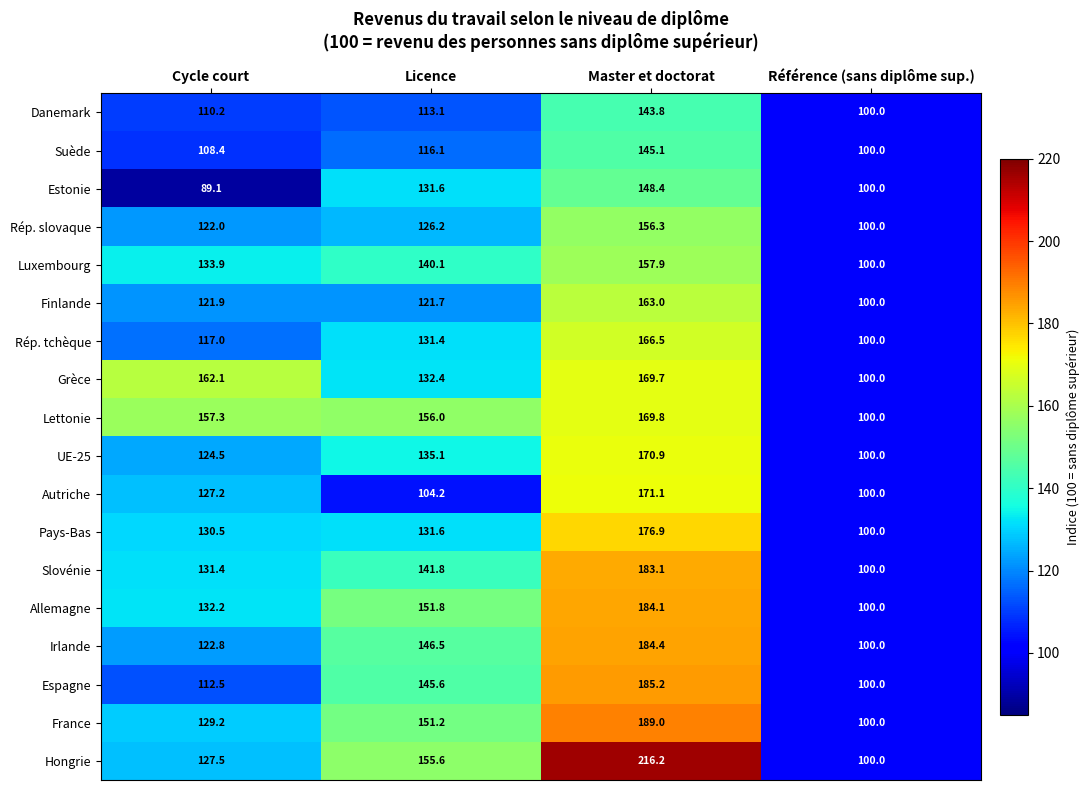

At Master et doctorat, list the series in order from largest to smallest.

Hongrie, France, Espagne, Irlande, Allemagne, Slovénie, Pays-Bas, Autriche, UE-25, Lettonie, Grèce, Rép. tchèque, Finlande, Luxembourg, Rép. slovaque, Estonie, Suède, Danemark